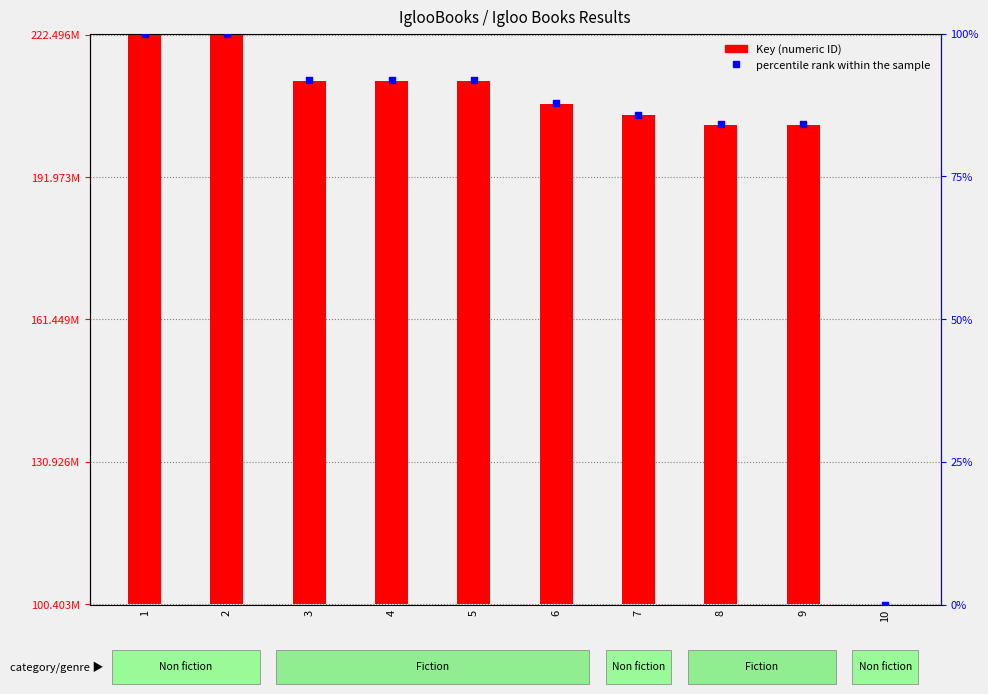

What is the change in value from 2 to 10?

-100.0